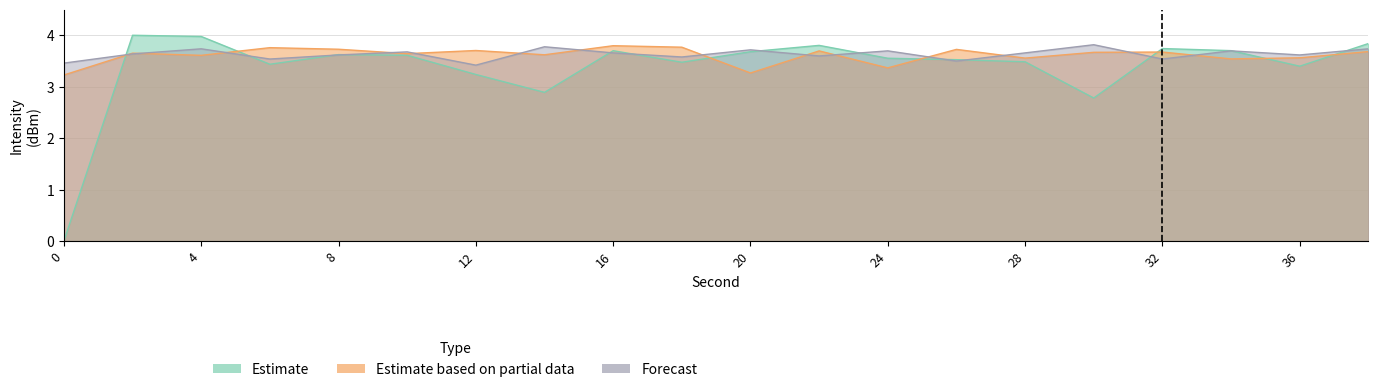

Reading left to right, what are all the values shown in this chart?

Estimate: 0.0	4.0	4.0	3.4	3.6	3.6	3.2	2.9	3.7	3.5	3.7	3.8	3.6	3.5	3.5	2.8	3.7	3.7	3.4	3.8
Estimate based on partial data: 3.2	3.7	3.6	3.8	3.7	3.6	3.7	3.6	3.8	3.8	3.3	3.7	3.4	3.7	3.6	3.7	3.7	3.5	3.6	3.7
Forecast: 3.5	3.6	3.7	3.5	3.6	3.7	3.4	3.8	3.7	3.6	3.7	3.6	3.7	3.5	3.7	3.8	3.5	3.7	3.6	3.7